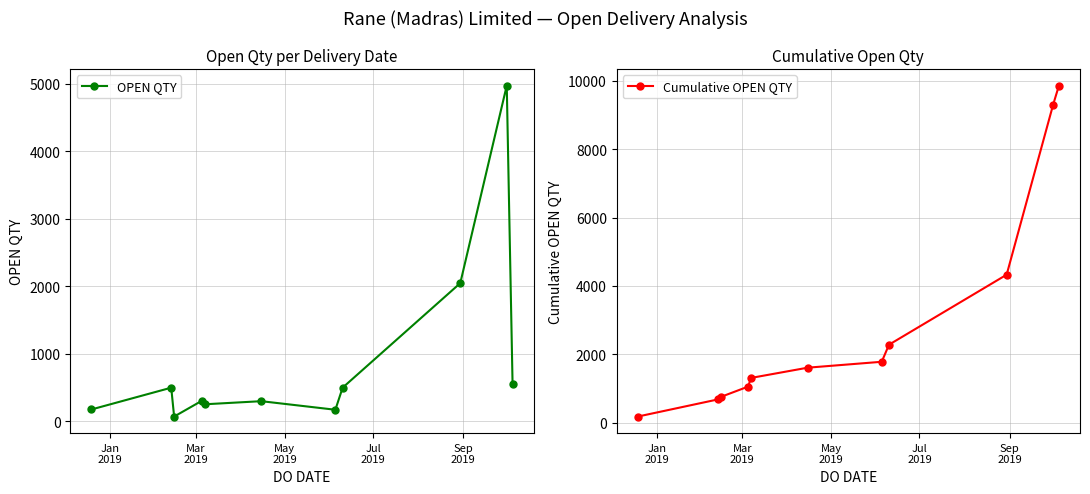

Reading left to right, extract all data points from this chart.

OPEN QTY: 177	500	72	305	254	300	173	500	2049	4976	560
Cumulative OPEN QTY: 177	677	749	1054	1308	1608	1781	2281	4330	9306	9866